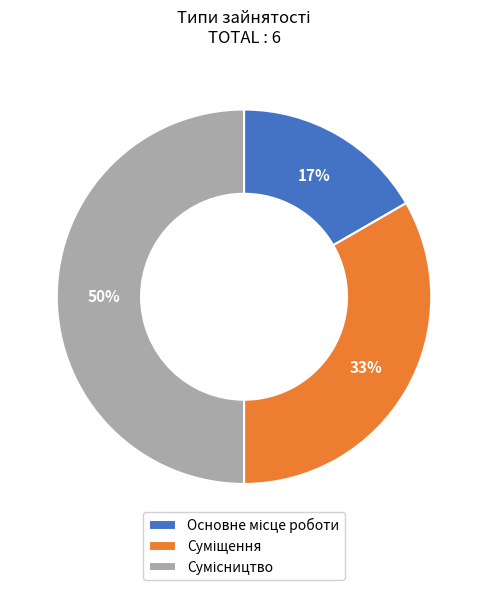

To the nearest percent, what is the difference between the largest and smallest slice percentages?

33%